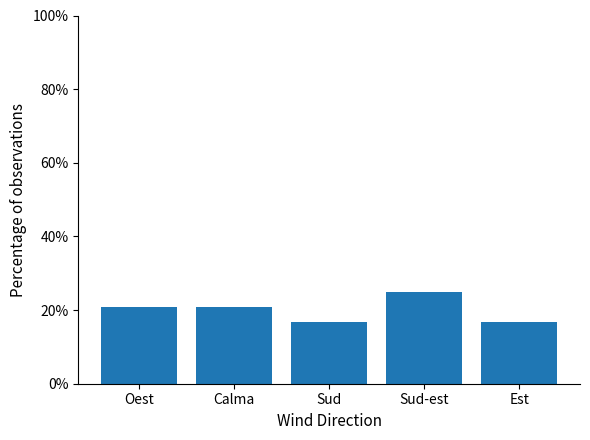

What is the label of the 5th bar from the right?

Oest